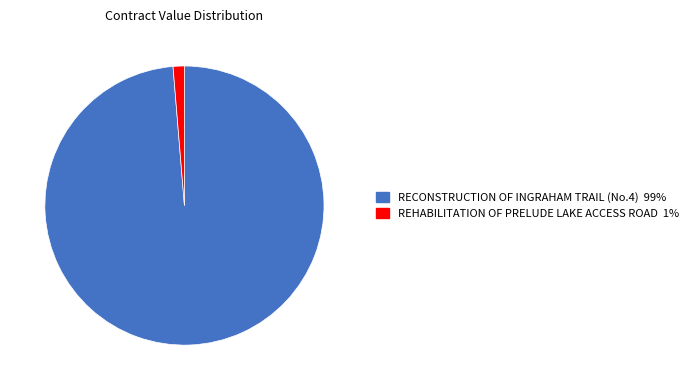

Between RECONSTRUCTION OF INGRAHAM TRAIL (No.4) and REHABILITATION OF PRELUDE LAKE ACCESS ROAD, which is larger?

RECONSTRUCTION OF INGRAHAM TRAIL (No.4)